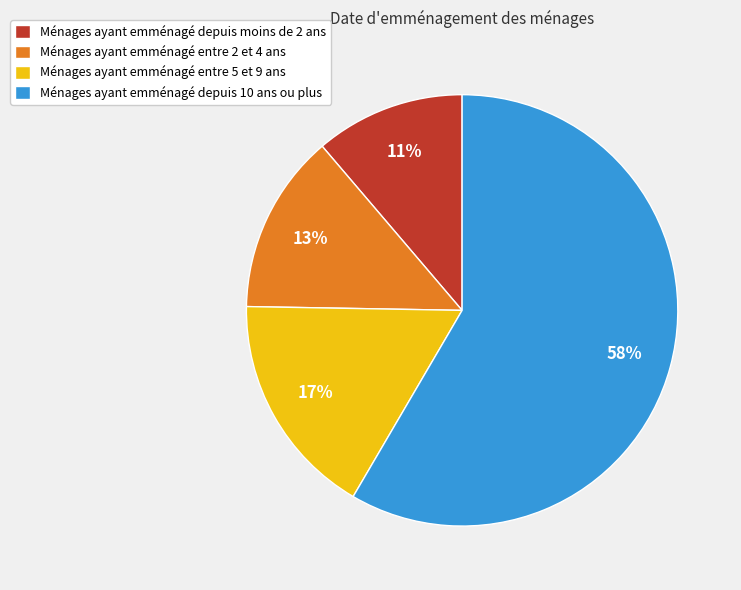

How many segments does this pie chart have?

4